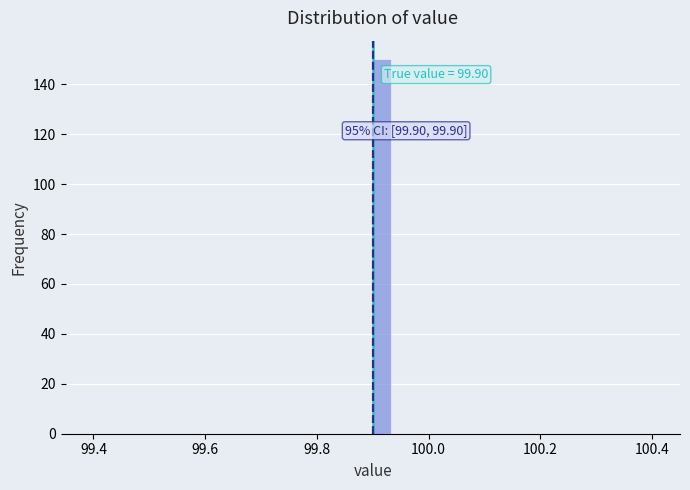

Read against the x-axis, roughly where is the centre of the tallest bar?

99.92